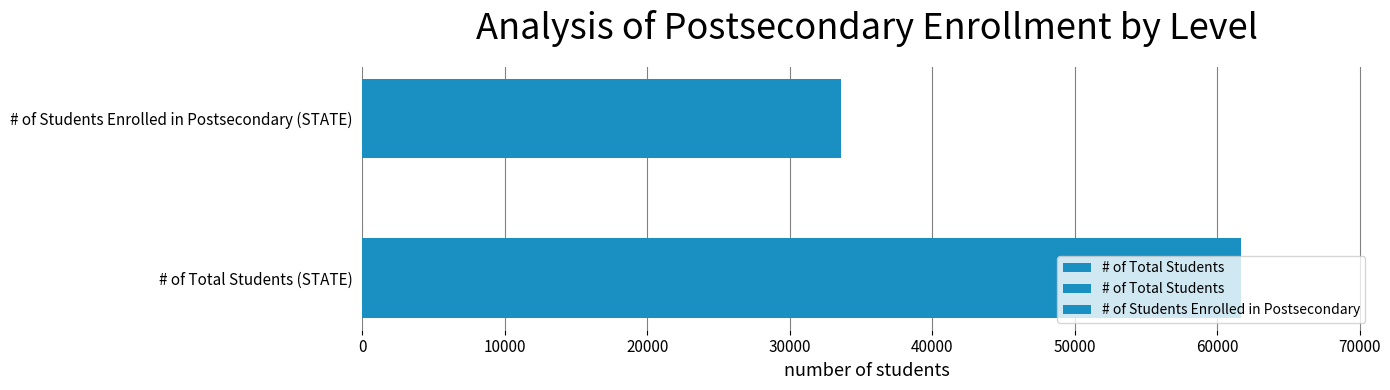

Does the chart contain stacked bars?

No